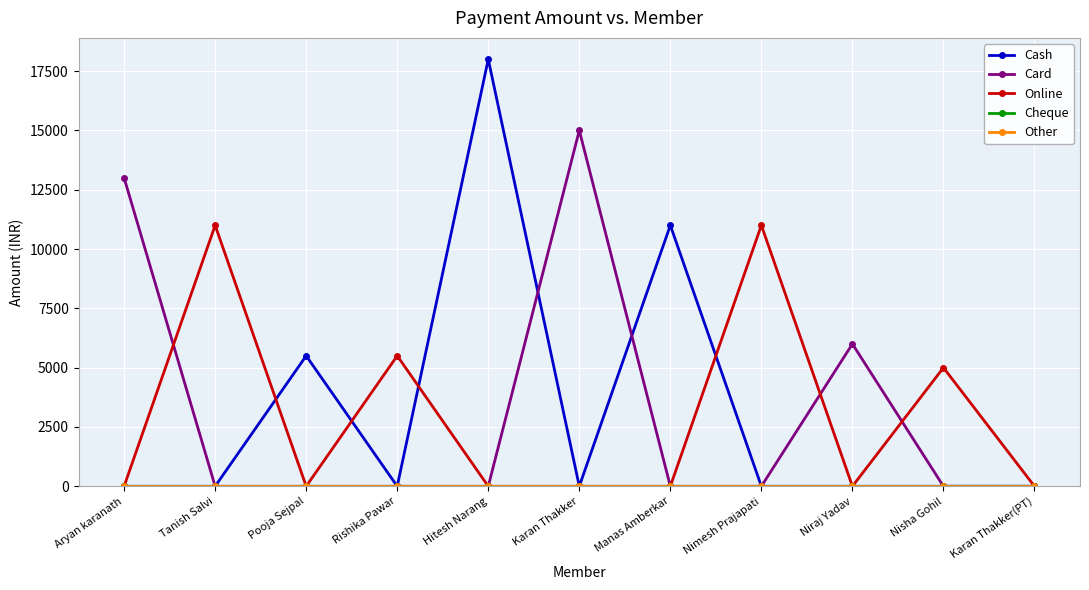

Is this an area chart (filled region under the line)?

No